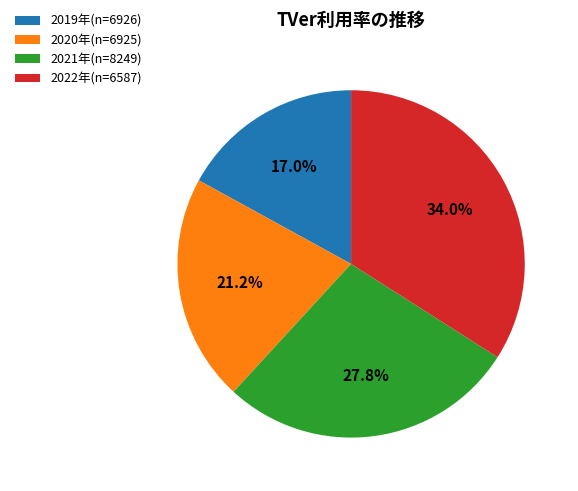

What is the smallest slice in the pie chart?

2019年(n=6926)